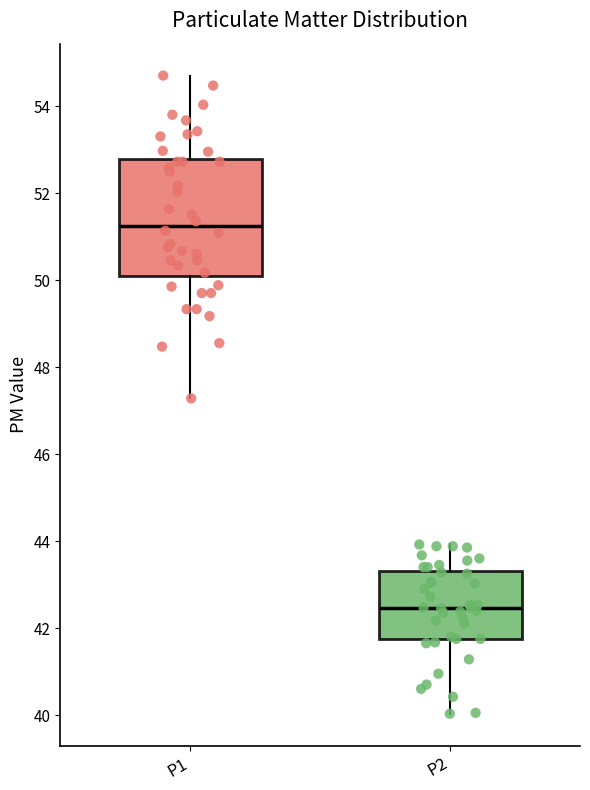

Where does the lower whisker of the box for P1 end on the y-axis? The values are not printed on the chart, so give them approximately, as read against the axis.

47.2